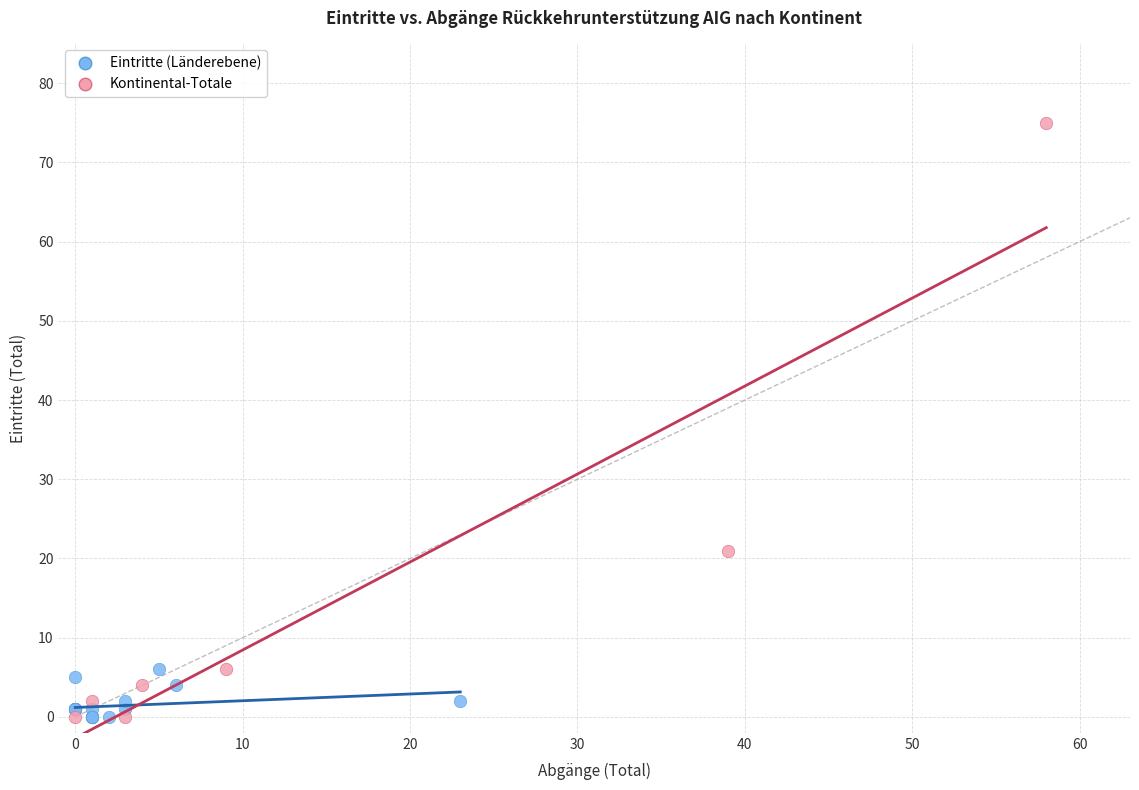

Which series contains the highest Y value?

Kontinental-Totale